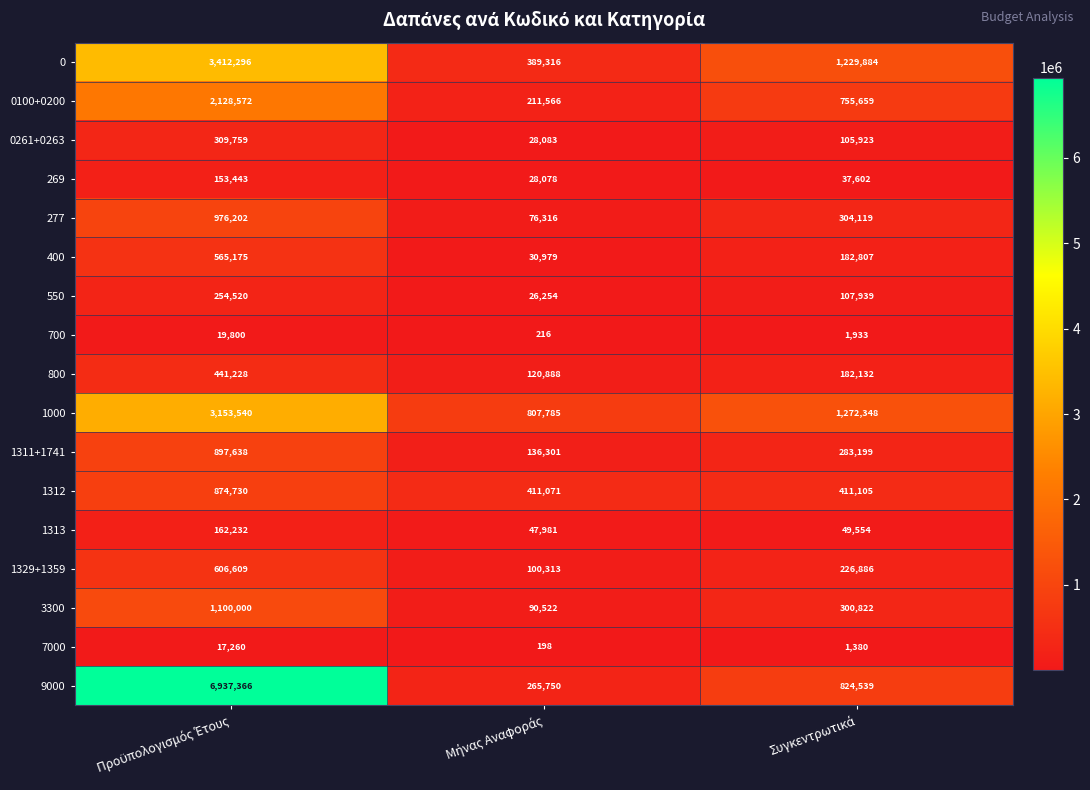

How many 550 values are between 26254 and 254520?

3